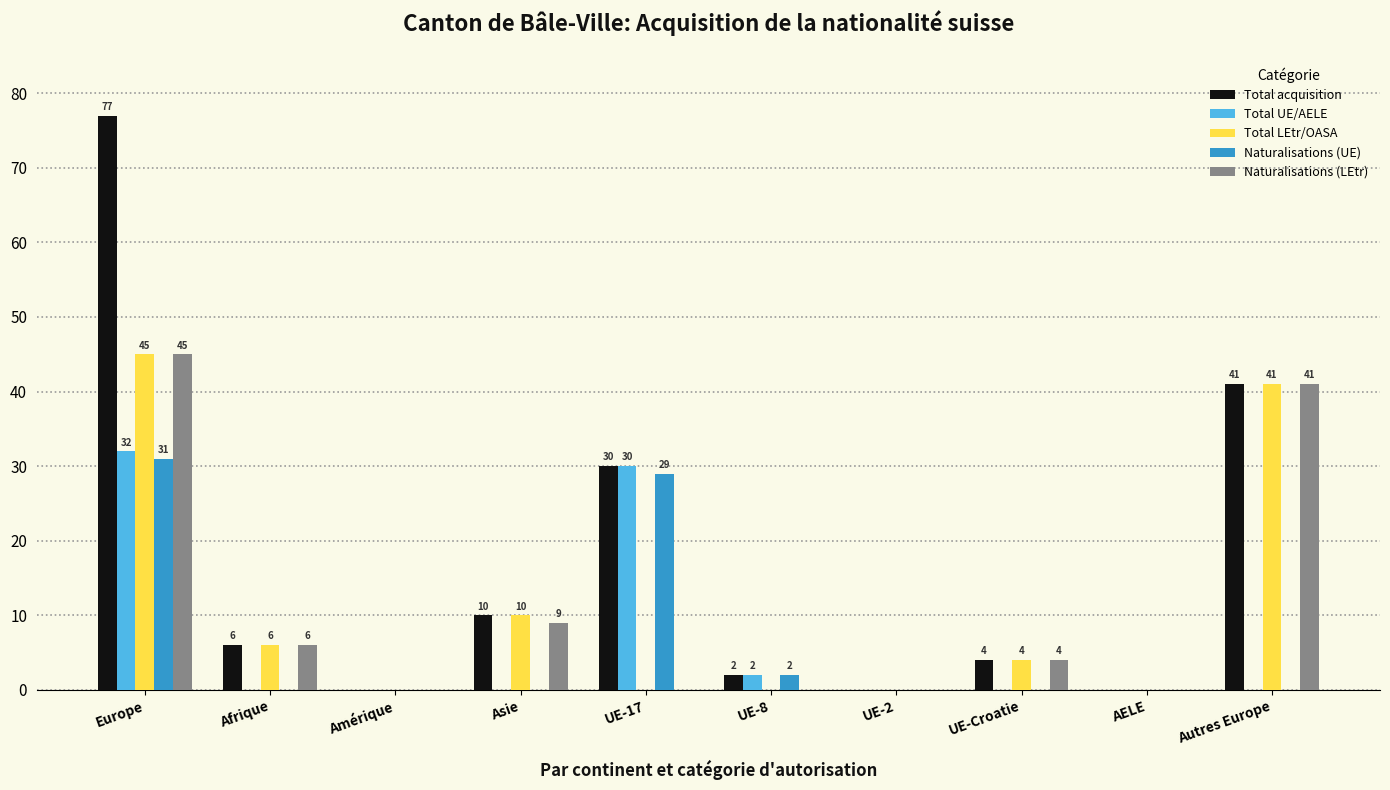

Reading right to left, what are all the values shown in this chart?

Total acquisition: Autres Europe=41	AELE=0	UE-Croatie=4	UE-2=0	UE-8=2	UE-17=30	Asie=10	Amérique=0	Afrique=6	Europe=77
Total UE/AELE: Autres Europe=0	AELE=0	UE-Croatie=0	UE-2=0	UE-8=2	UE-17=30	Asie=0	Amérique=0	Afrique=0	Europe=32
Total LEtr/OASA: Autres Europe=41	AELE=0	UE-Croatie=4	UE-2=0	UE-8=0	UE-17=0	Asie=10	Amérique=0	Afrique=6	Europe=45
Naturalisations (UE): Autres Europe=0	AELE=0	UE-Croatie=0	UE-2=0	UE-8=2	UE-17=29	Asie=0	Amérique=0	Afrique=0	Europe=31
Naturalisations (LEtr): Autres Europe=41	AELE=0	UE-Croatie=4	UE-2=0	UE-8=0	UE-17=0	Asie=9	Amérique=0	Afrique=6	Europe=45